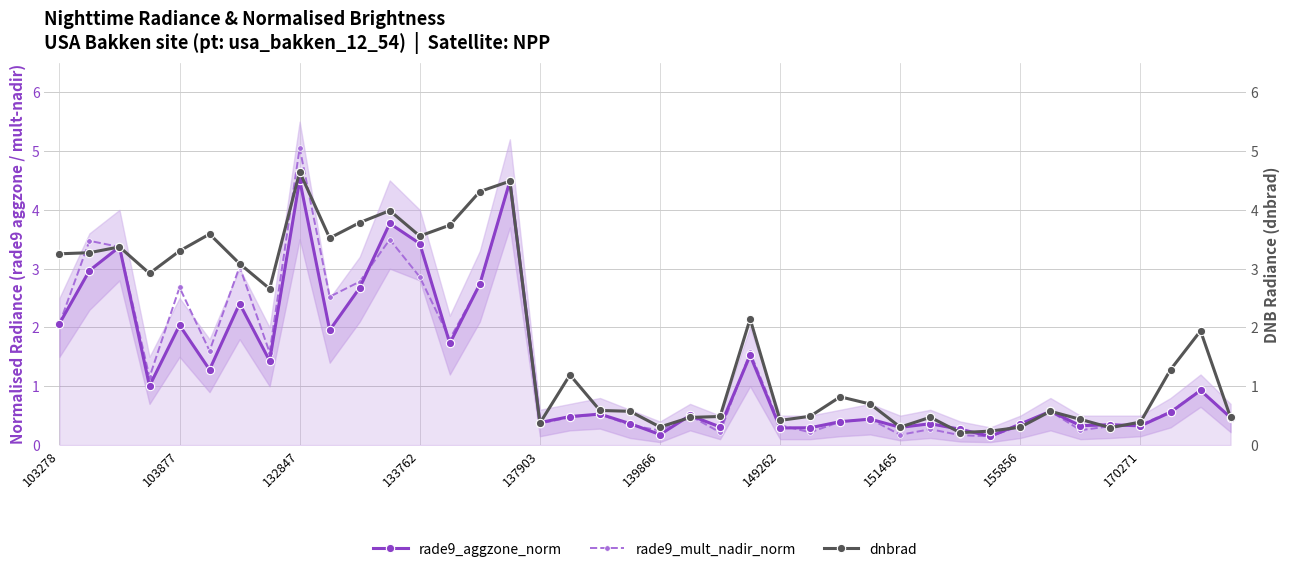

Is it true that rade9_aggzone_norm equals 0.2 at 139866?

True